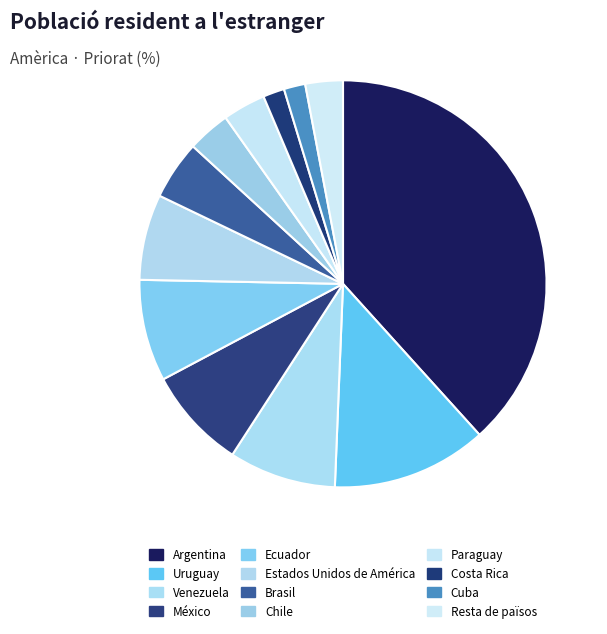

What is the total percentage of Chile and Paraguay?

6.8%